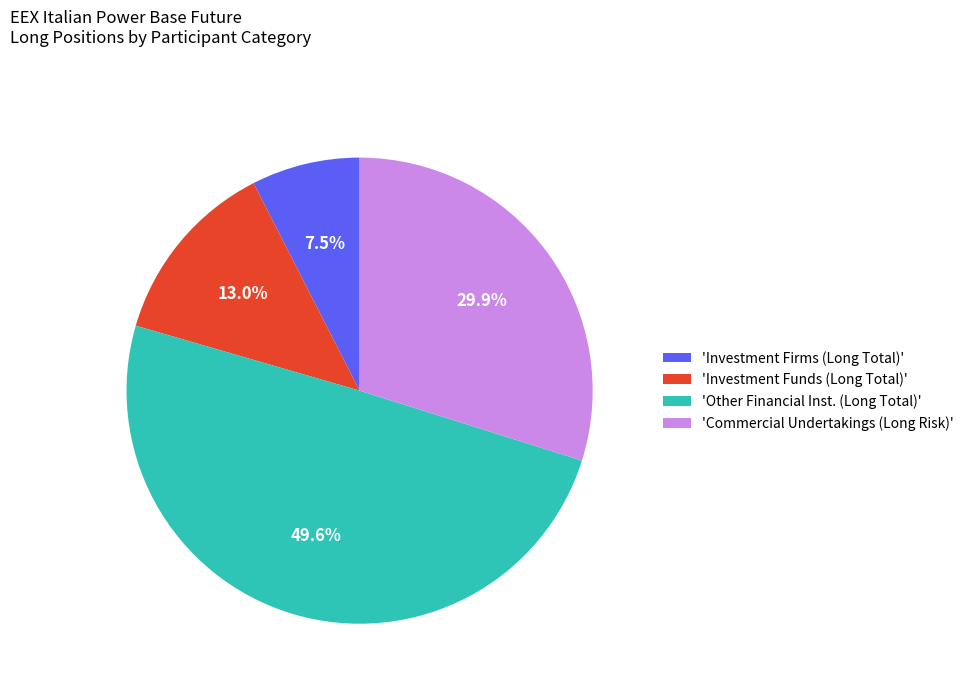

To the nearest percent, what is the difference between the largest and smallest slice percentages?

42%